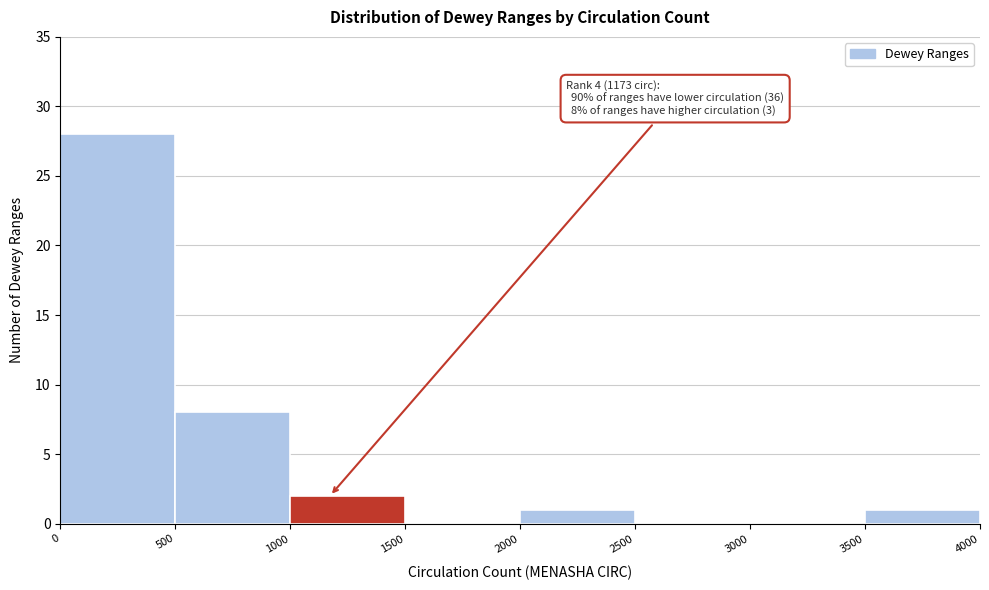

Over which range of the x-axis is the bar tallest?

0 to 500